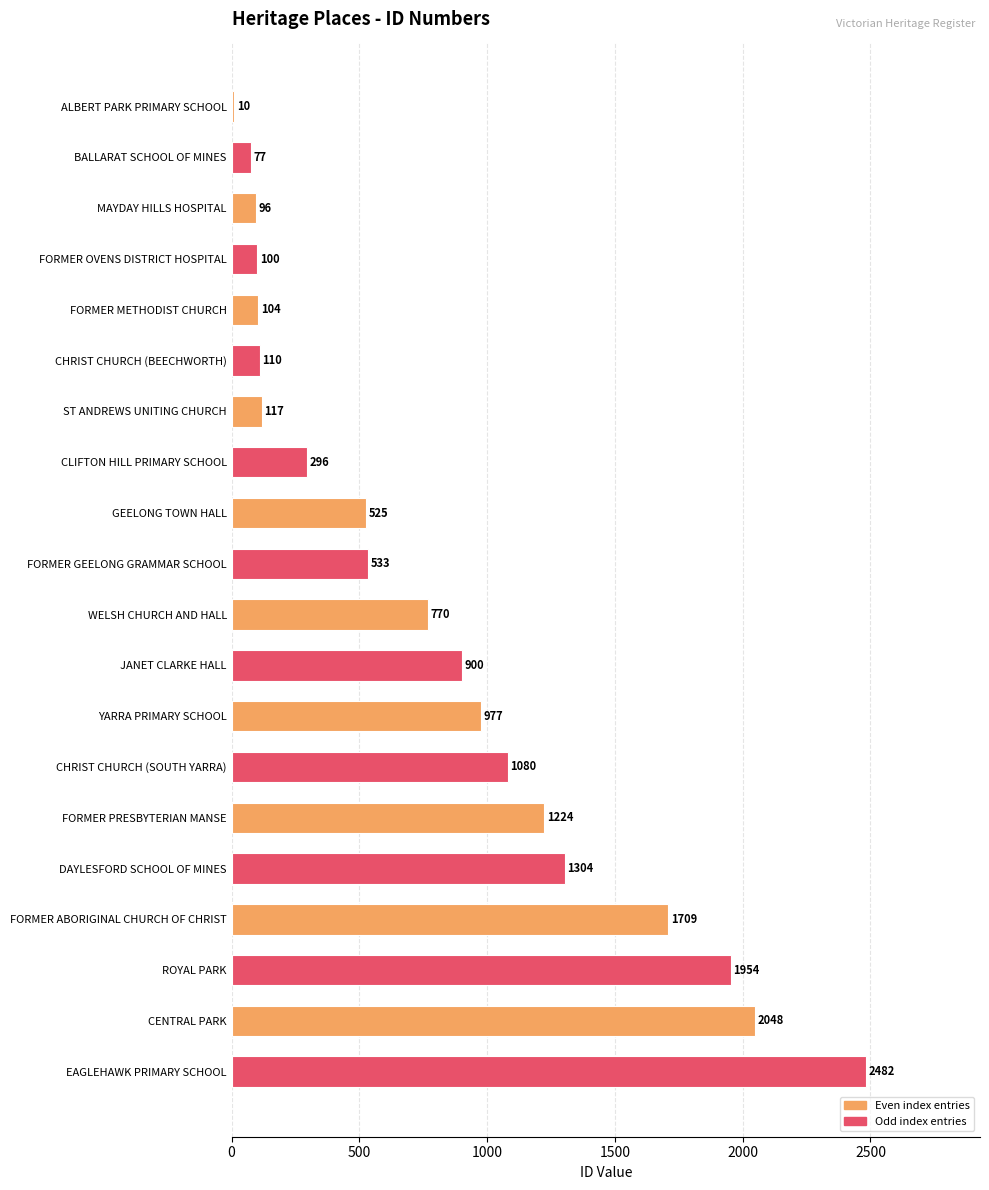

How many series are shown in this chart?

1